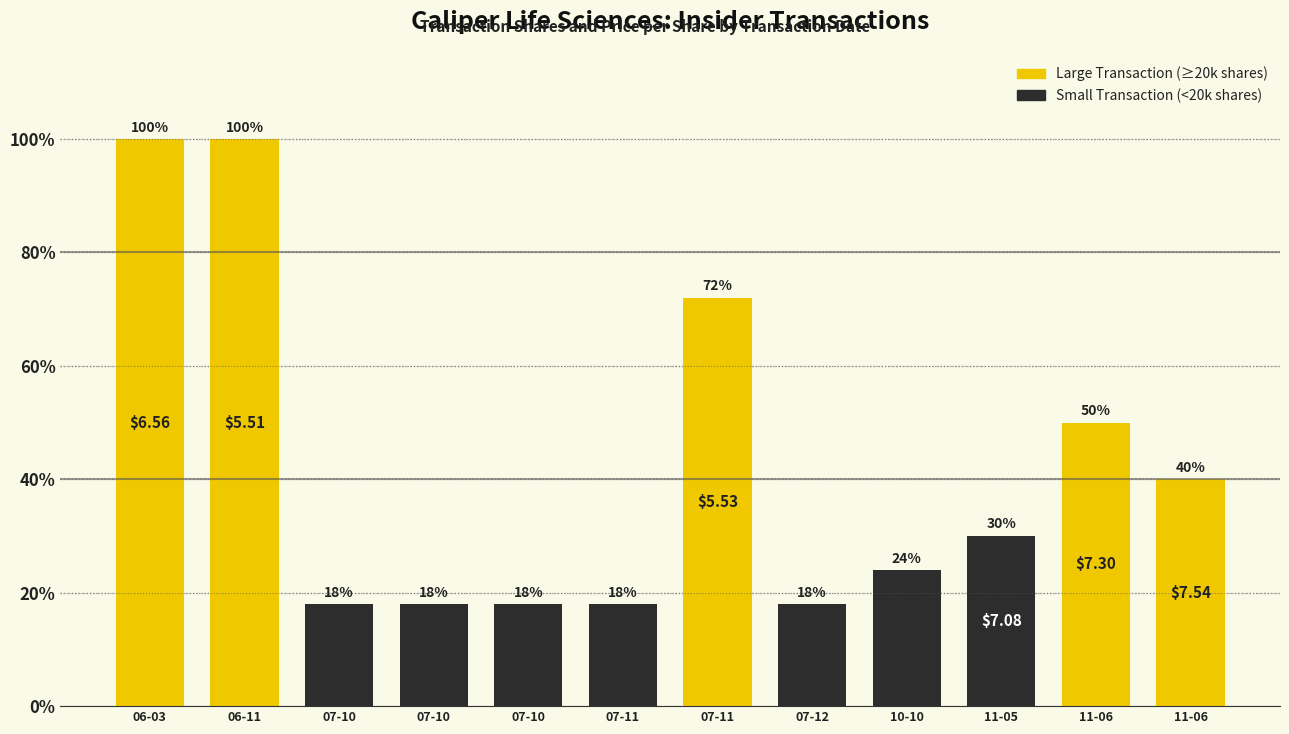

Does the chart contain any negative values?

No